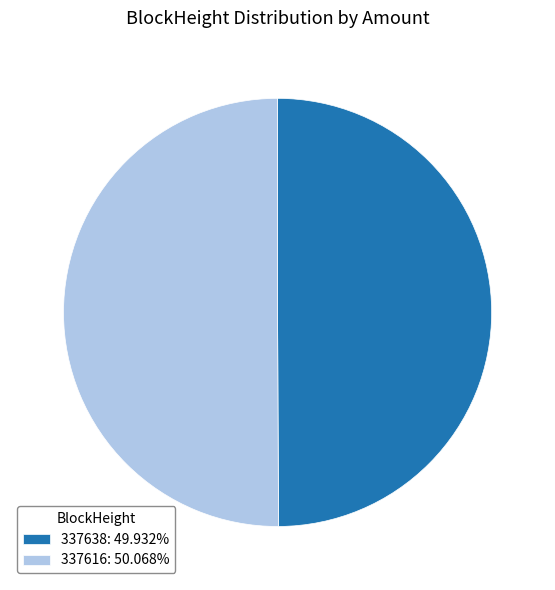

Is the sum of 337616: 50.068% and 337638: 49.932% greater than half?

Yes